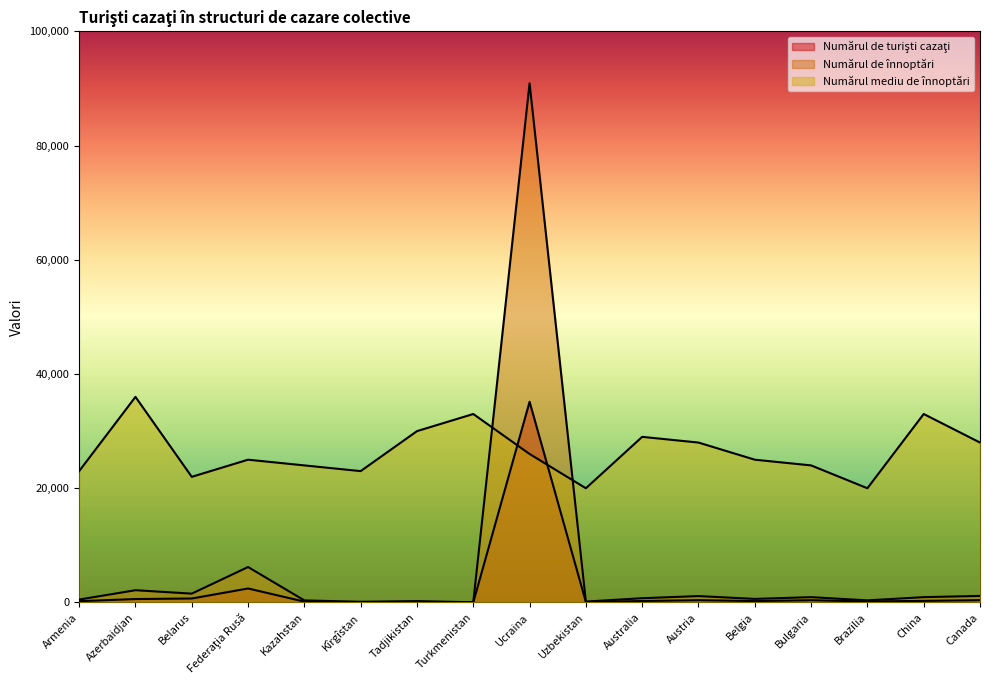

Reading left to right, list all the values displayed in this chart.

Numărul de turişti cazaţi: Armenia=226	Azerbaidjan=603	Belarus=697	Federaţia Rusă=2451	Kazahstan=152	Kîrgîstan=55	Tadjikistan=83	Turkmenistan=11	Ucraina=35147	Uzbekistan=81	Australia=260	Austria=404	Belgia=251	Bulgaria=395	Brazilia=181	China=283	Canada=410
Numărul de înnoptări: Armenia=514	Azerbaidjan=2147	Belarus=1549	Federaţia Rusă=6207	Kazahstan=361	Kîrgîstan=127	Tadjikistan=245	Turkmenistan=36	Ucraina=90900	Uzbekistan=158	Australia=748	Austria=1121	Belgia=627	Bulgaria=931	Brazilia=371	China=933	Canada=1149
Numărul mediu de înnoptări: Armenia=23000	Azerbaidjan=36000	Belarus=22000	Federaţia Rusă=25000	Kazahstan=24000	Kîrgîstan=23000	Tadjikistan=30000	Turkmenistan=33000	Ucraina=26000	Uzbekistan=20000	Australia=29000	Austria=28000	Belgia=25000	Bulgaria=24000	Brazilia=20000	China=33000	Canada=28000